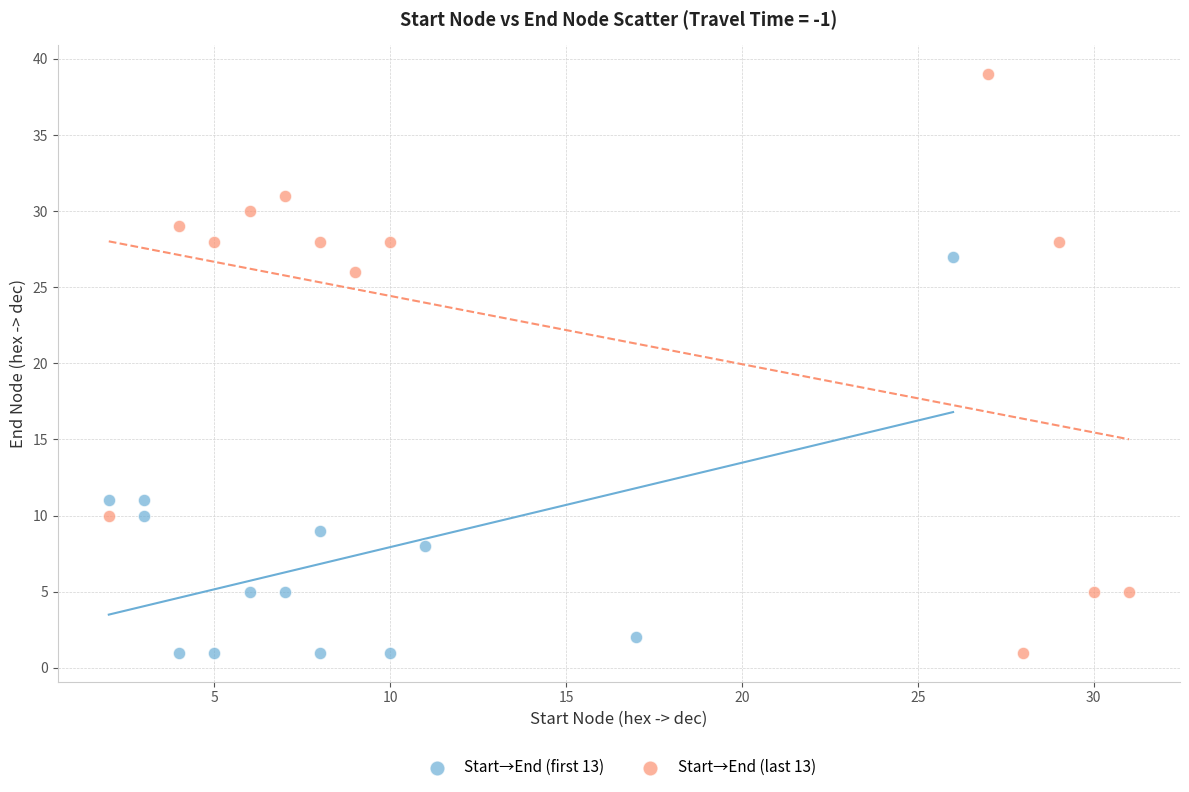

What are all the series names shown in the legend?

Start→End (first 13), Start→End (last 13)